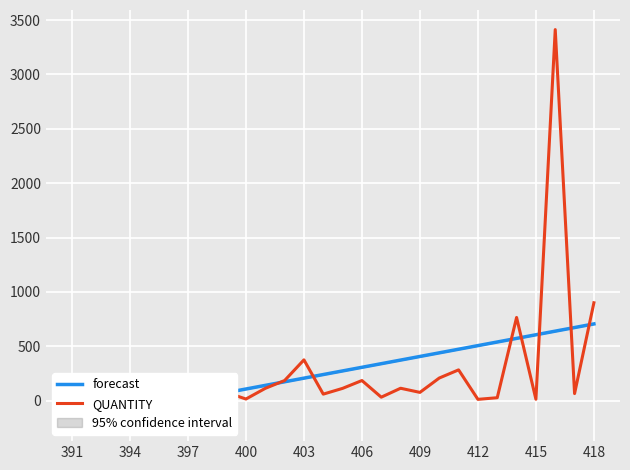

Where is QUANTITY nearest to the value 1709?

418